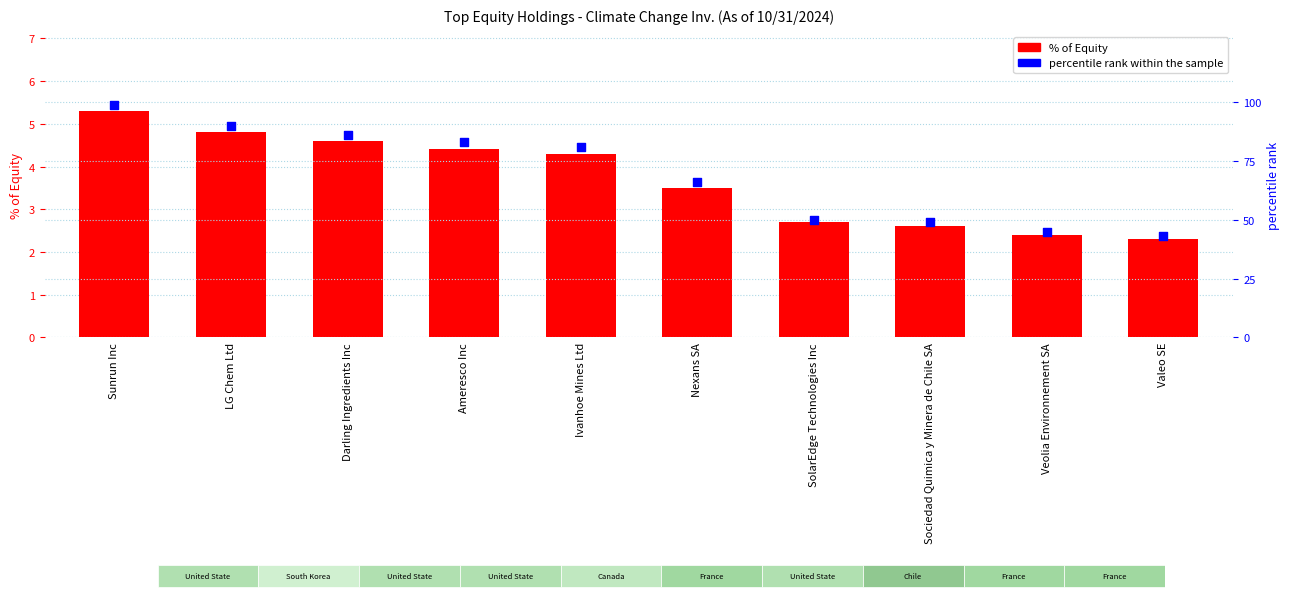

At how many categories does at least one series exceed 18?

10